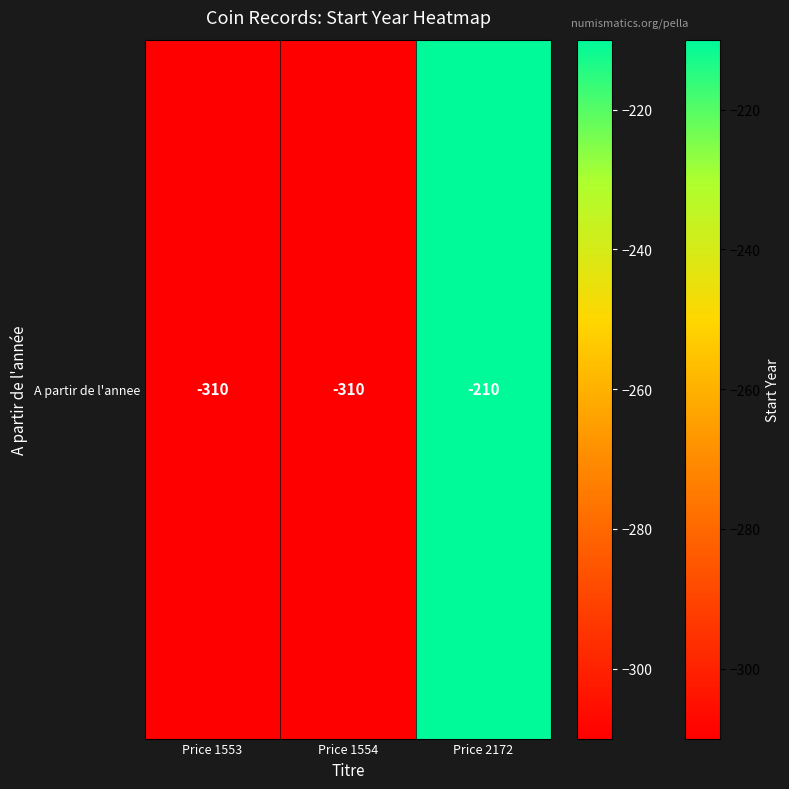

List the labels in order of value, smallest first.

Price 1553, Price 1554, Price 2172